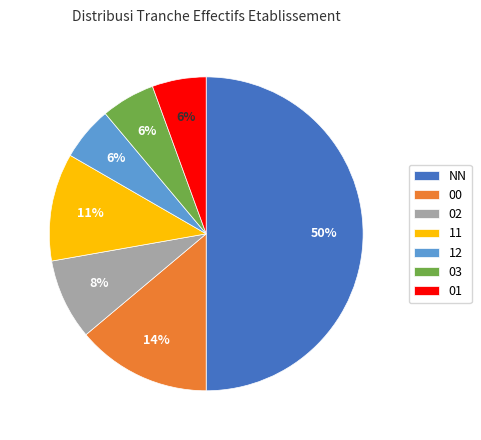

To the nearest percent, what is the difference between the NN and 01 slice percentages?

44%